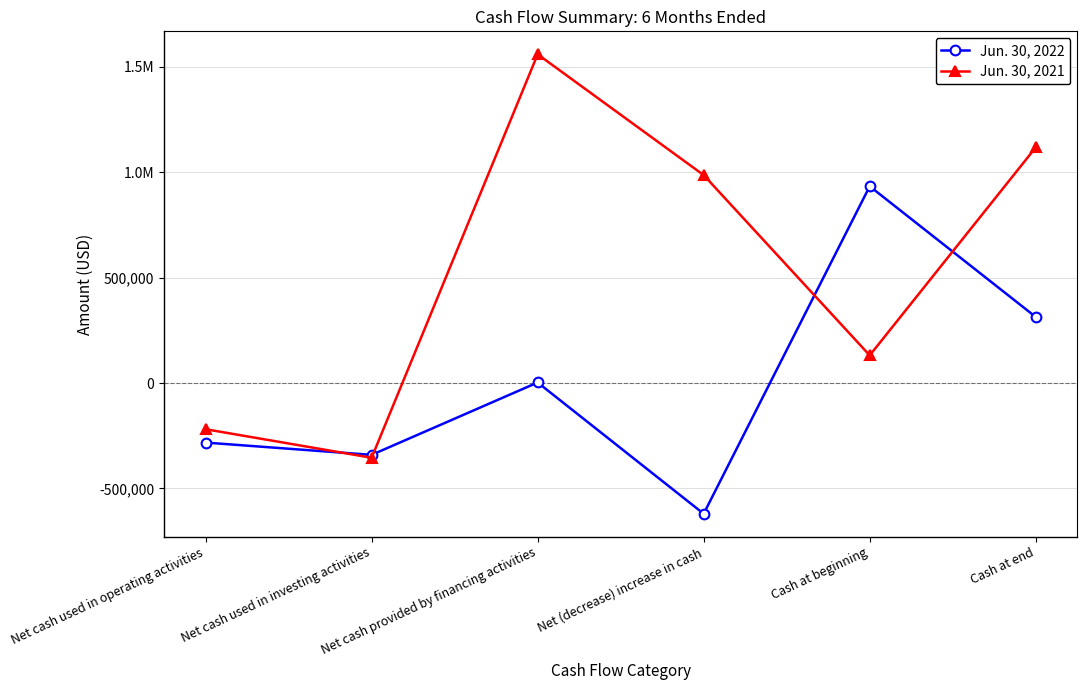

Is this an area chart (filled region under the line)?

No